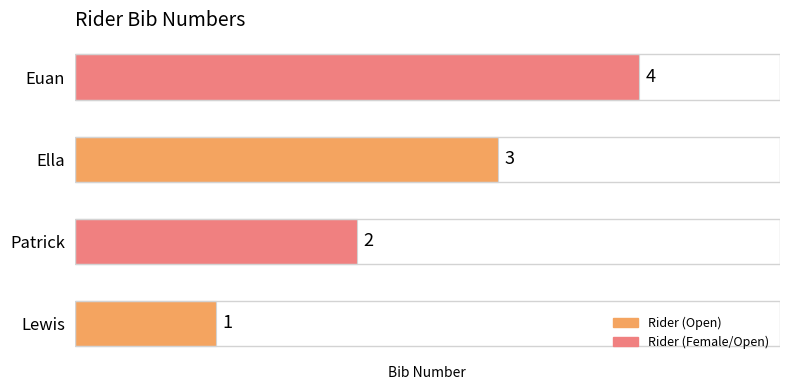

True or false: the data shows 2 at Patrick.

True